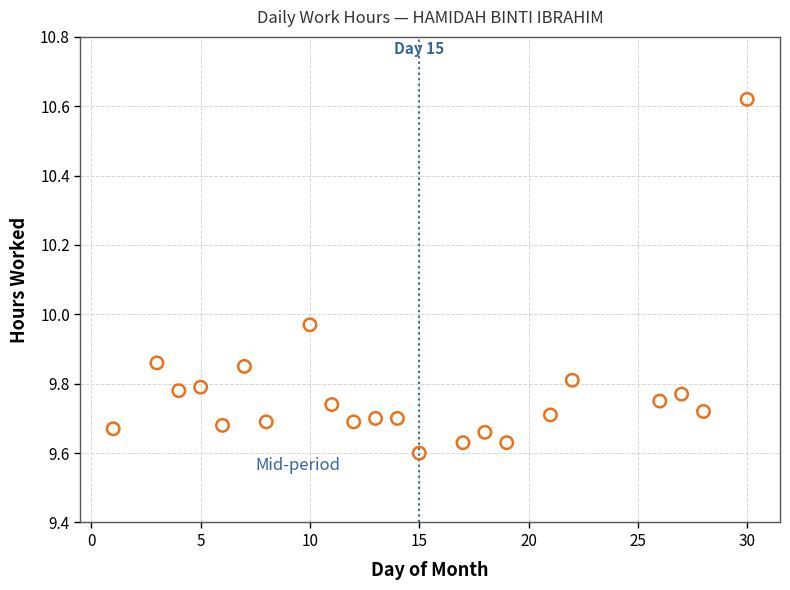

What is the range of X values (max minus min)?

29.0